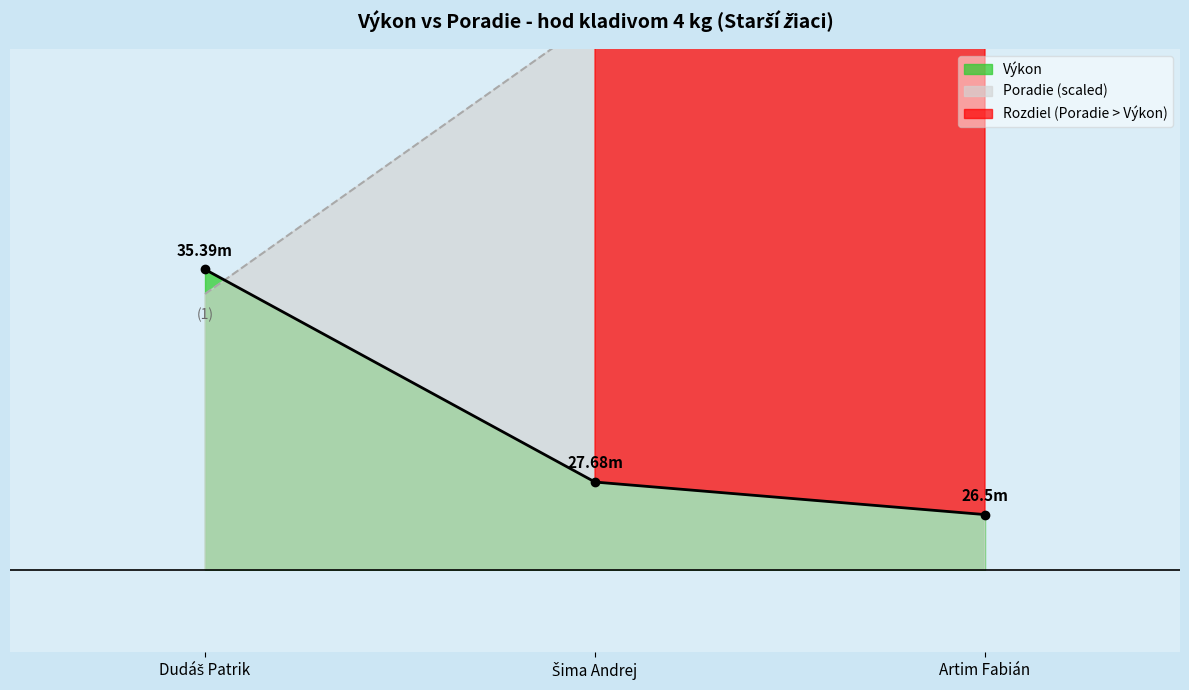

What is the difference between the maximum and second lowest values in the Výkon series?

7.7